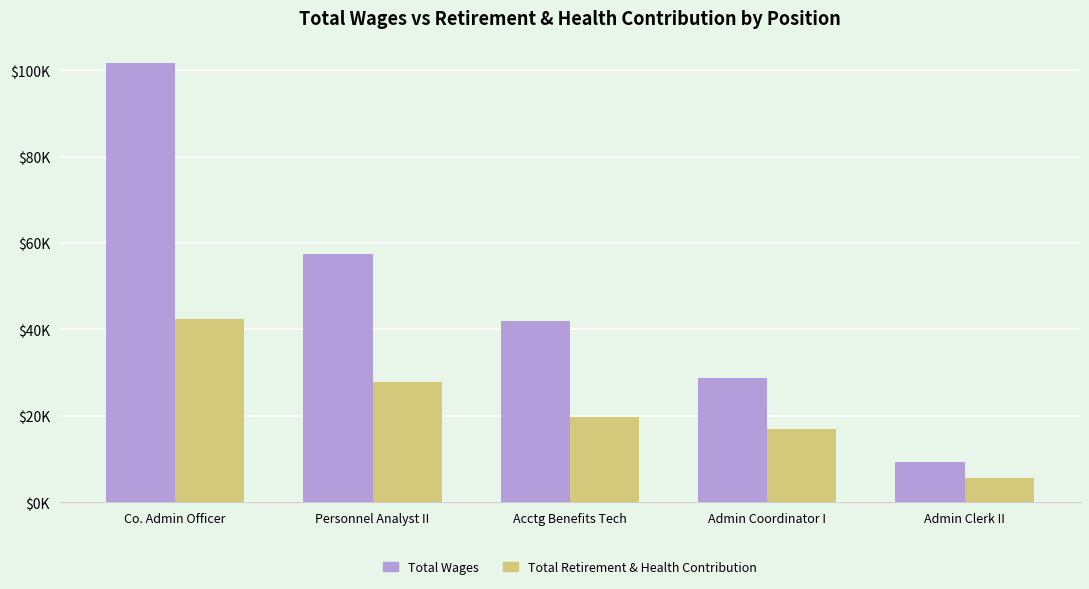

Which category has the lowest value in the Total Wages series?

Admin Clerk II